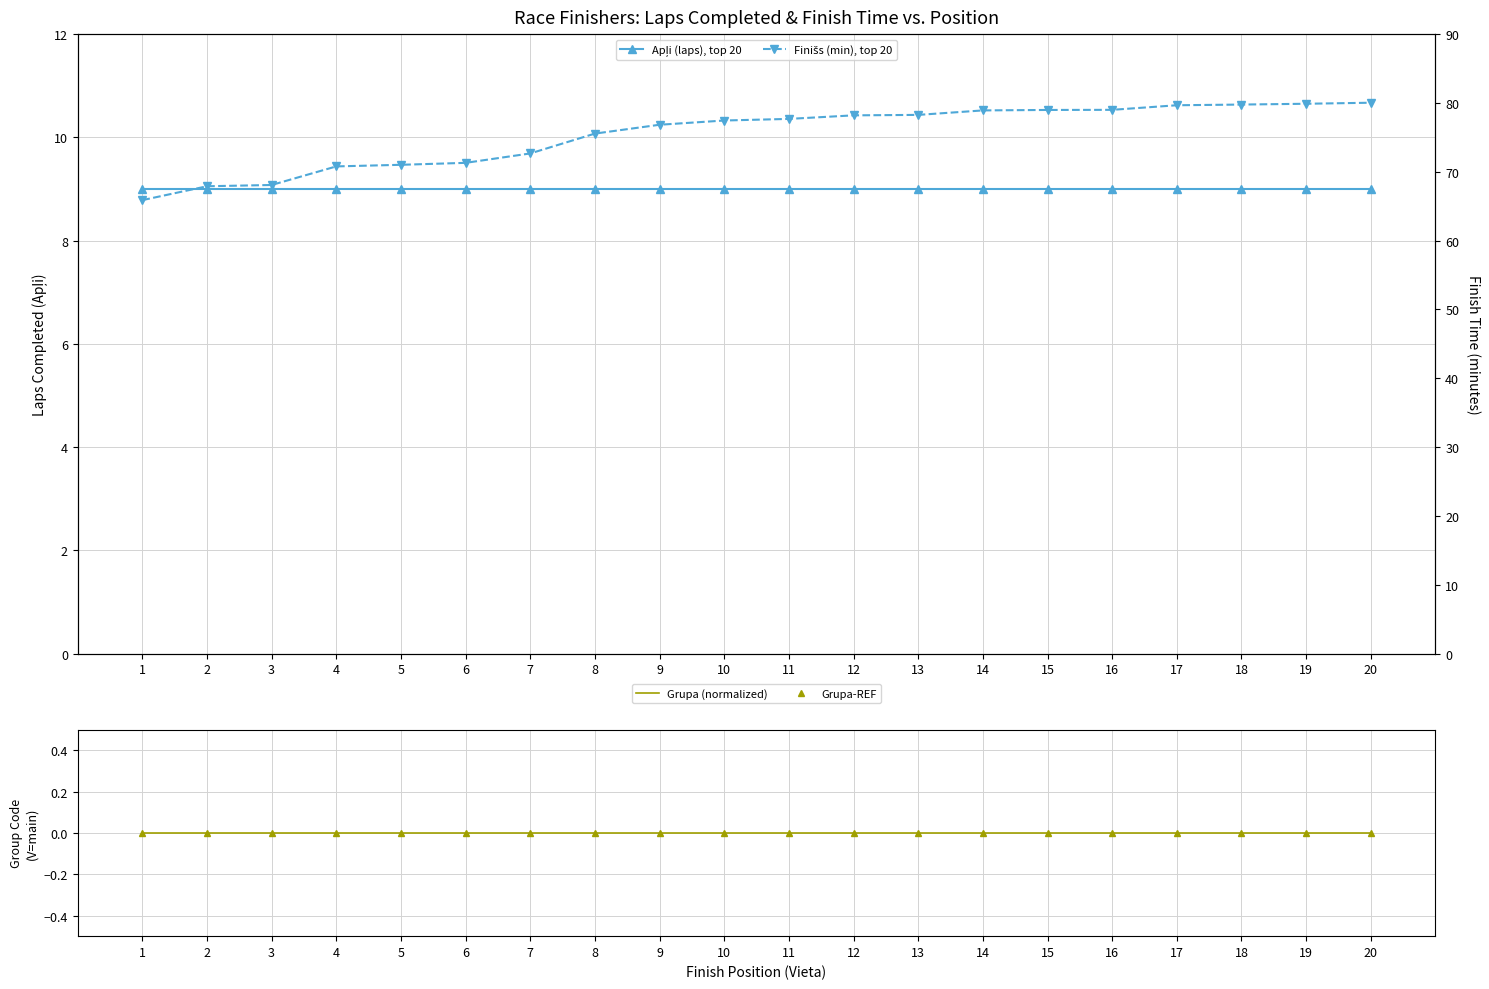

List the labels in order of Grupa (normalized) value, smallest first.

1, 2, 3, 4, 5, 6, 7, 8, 9, 10, 11, 12, 13, 14, 15, 16, 17, 18, 19, 20